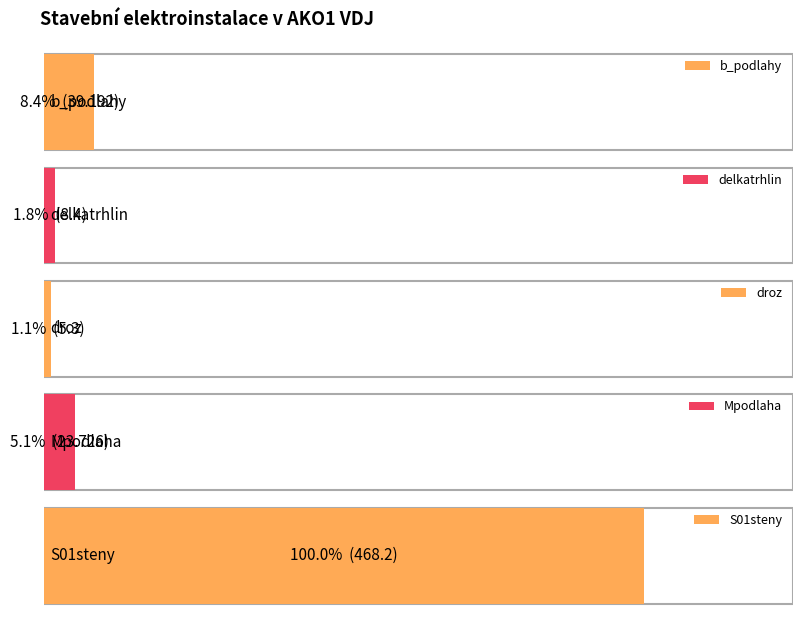

Approximately how many times larger is the value at droz compared to Mpodlaha?

0.2